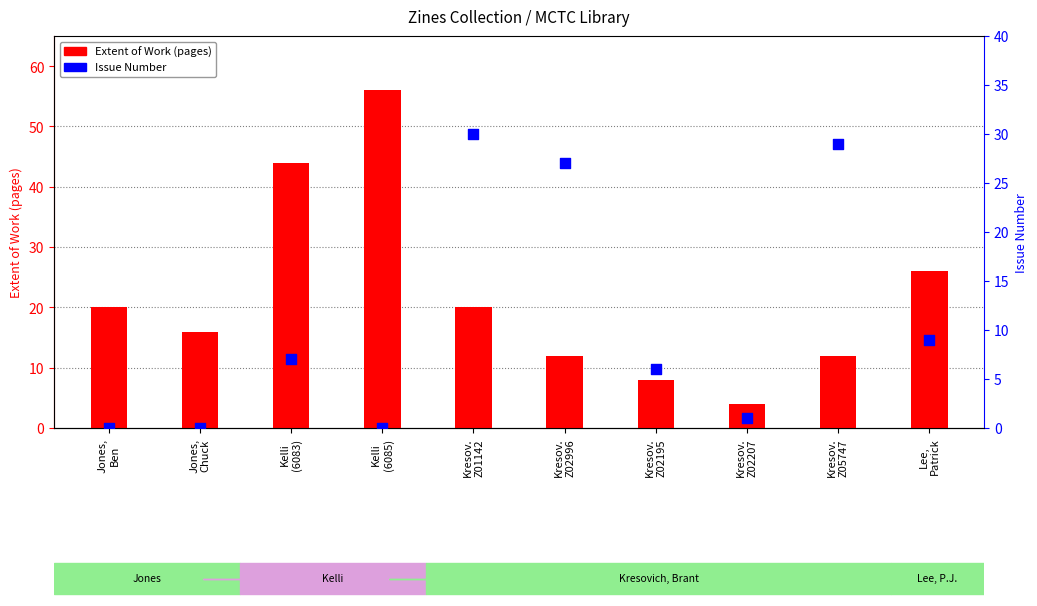

Is the value of Issue Number at Lee,
Patrick greater than the value of Extent of Work at Jones,
Chuck?

No